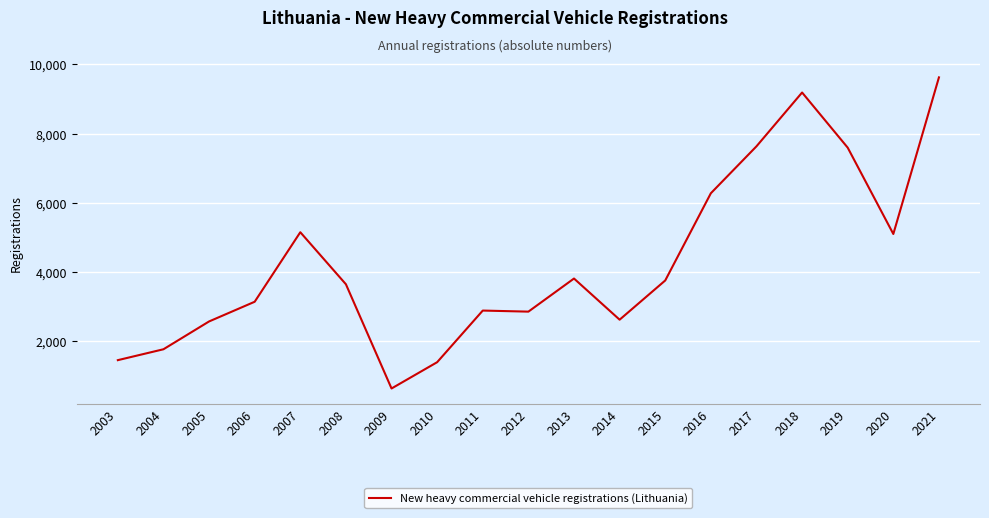

True or false: the data shows 1146 at 2007.

False